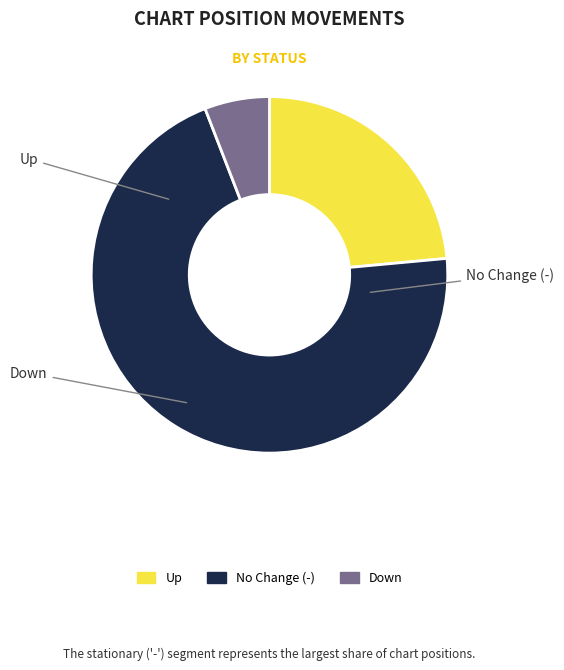

Does any single category account for the majority?

Yes